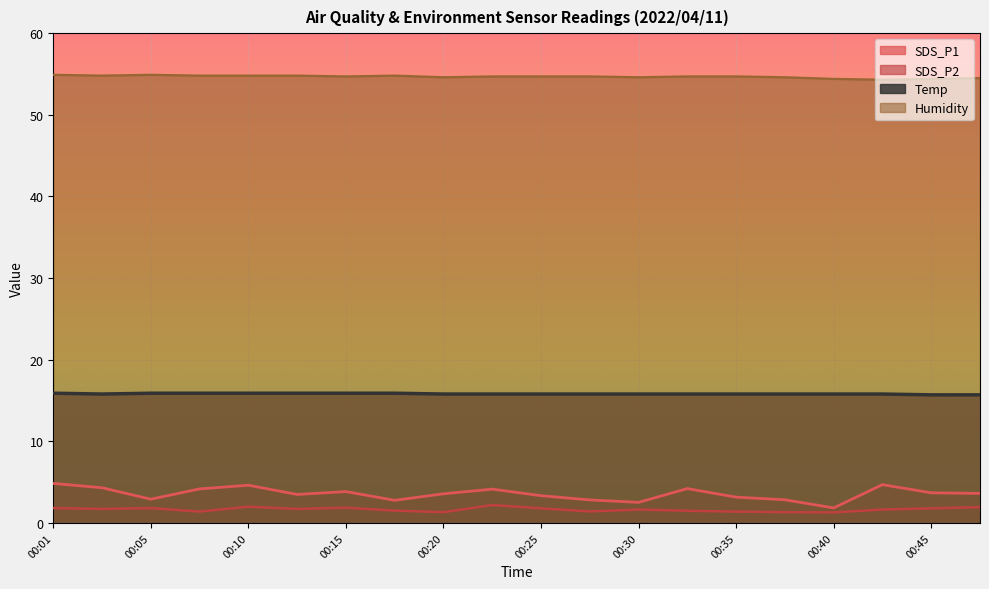

Does the chart display data point markers on the line(s)?

No